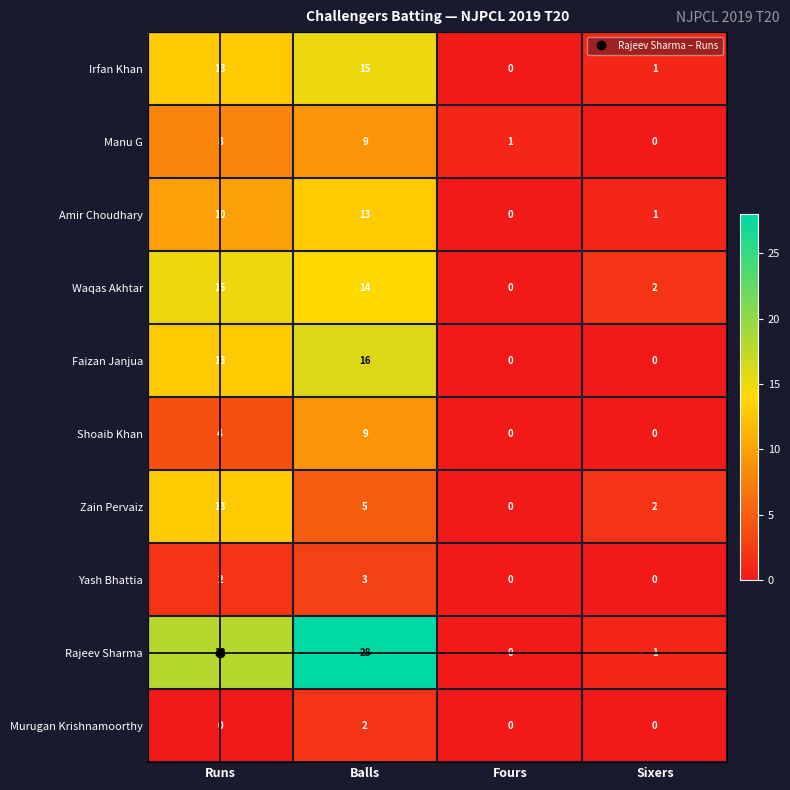

What is the difference between the Manu G values at Balls and Sixers?

9